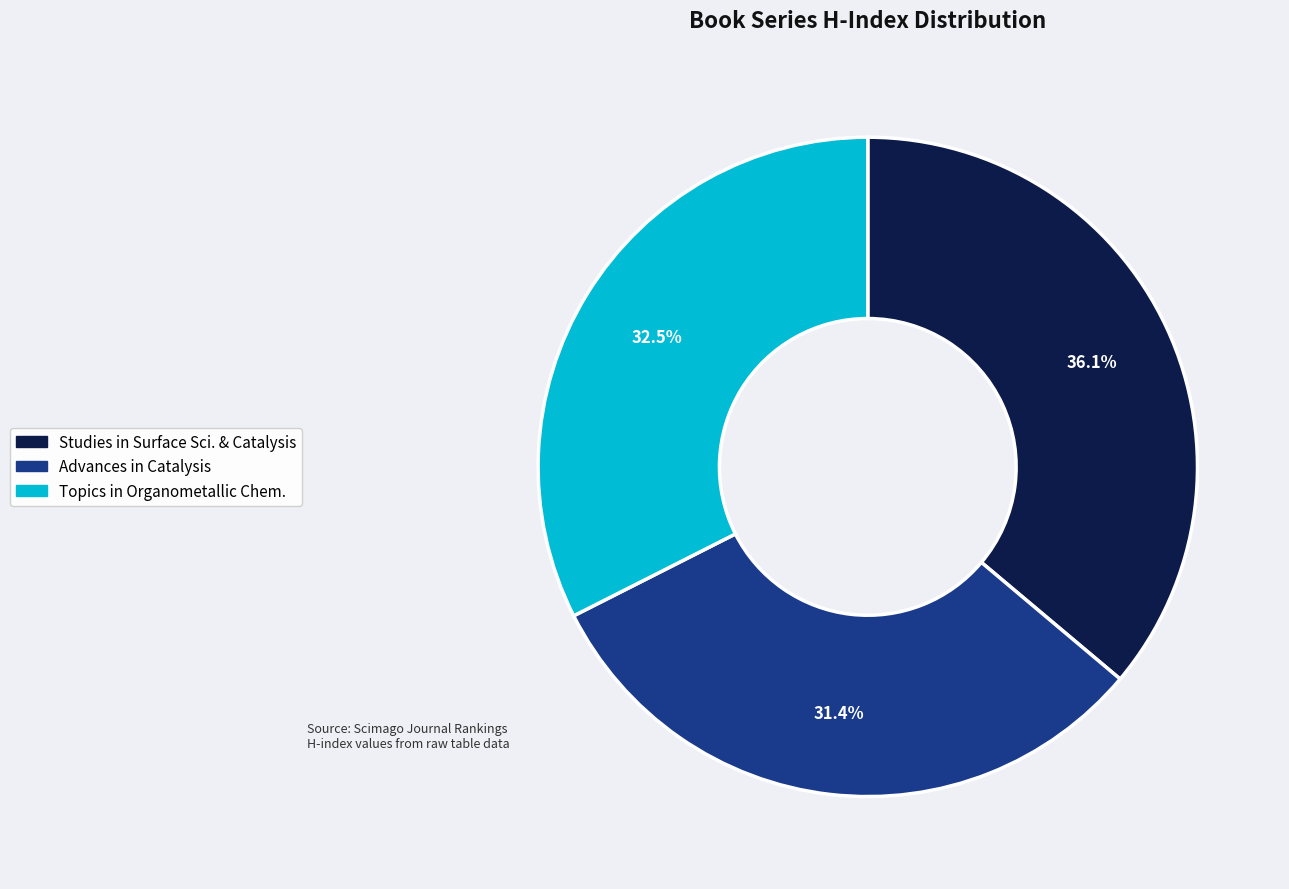

Does any single category account for the majority?

No